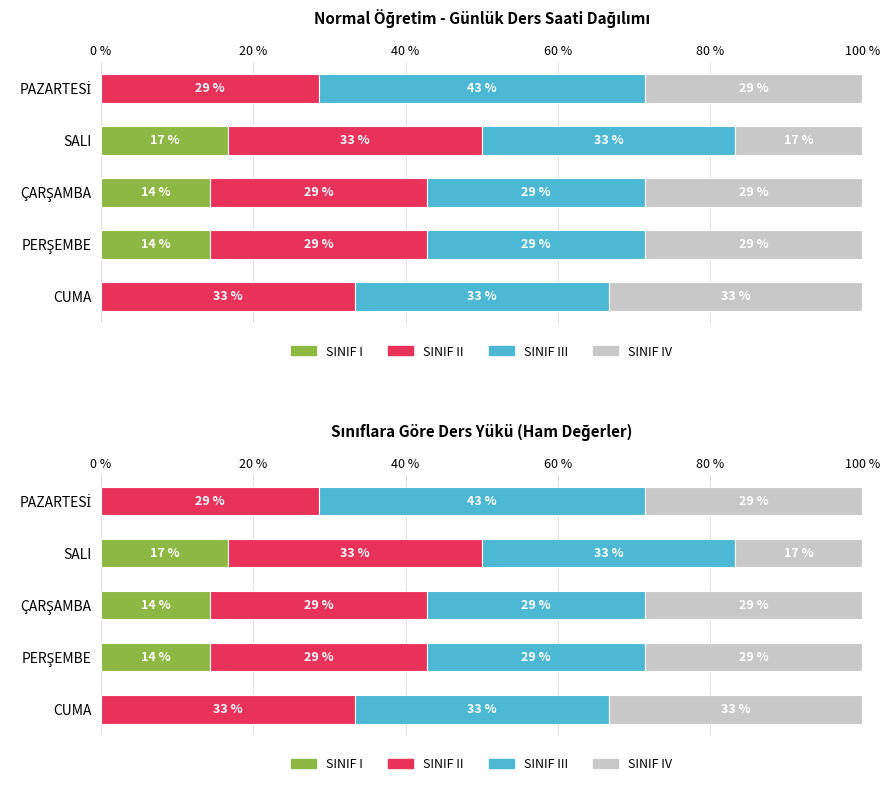

What is the total value across all series at PERŞEMBE?

100.0